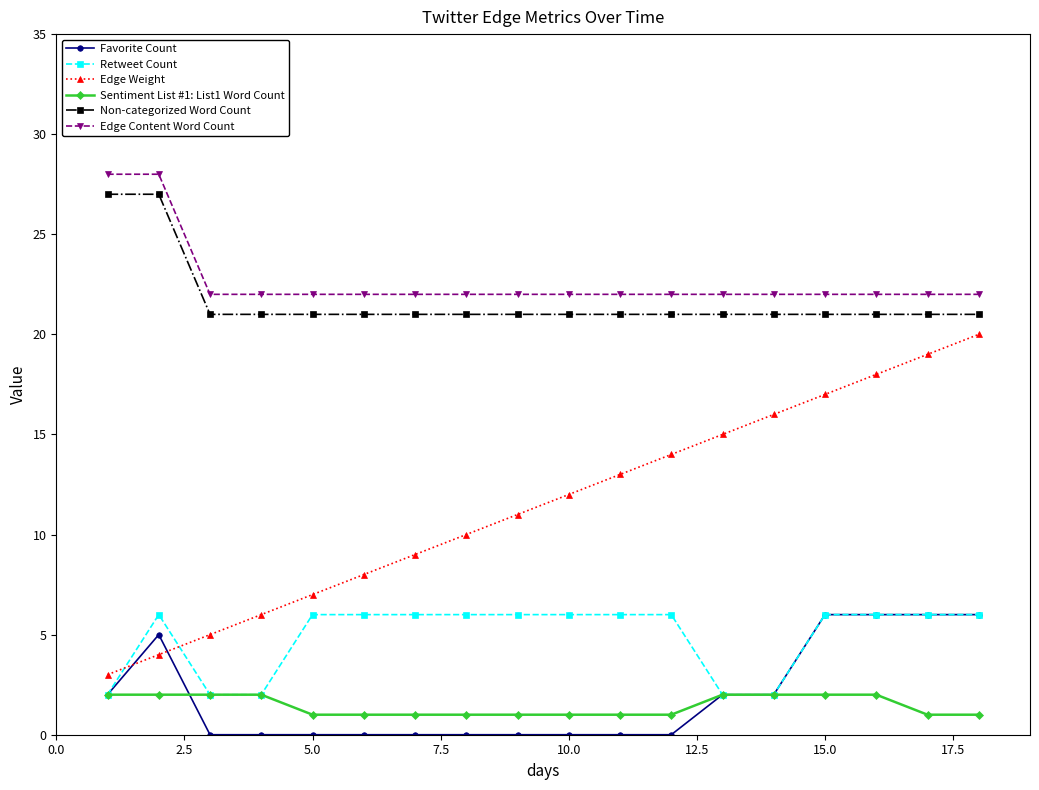

Which series ends up on top after the final intersection of Retweet Count and Edge Weight?

Edge Weight